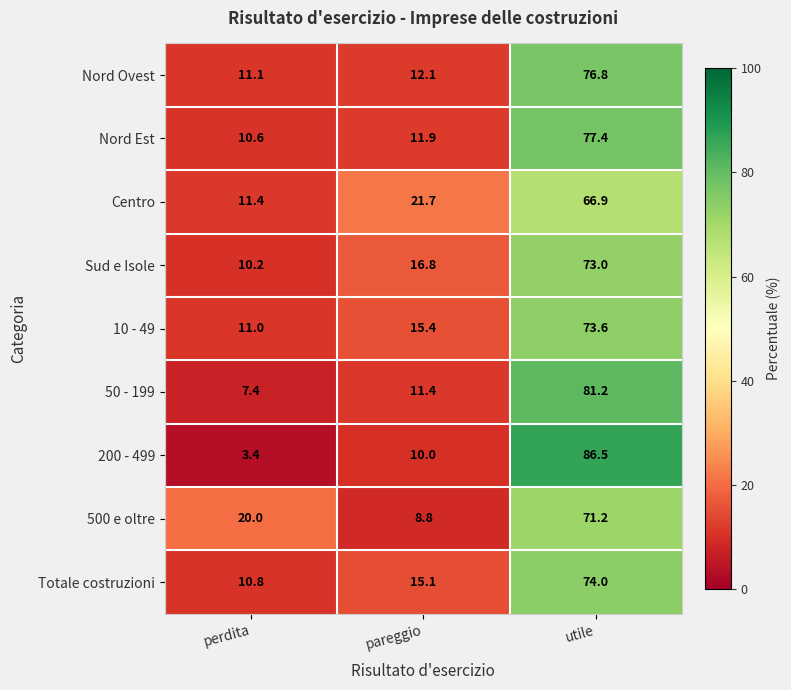

What is the average value of the Nord Ovest series?

33.3